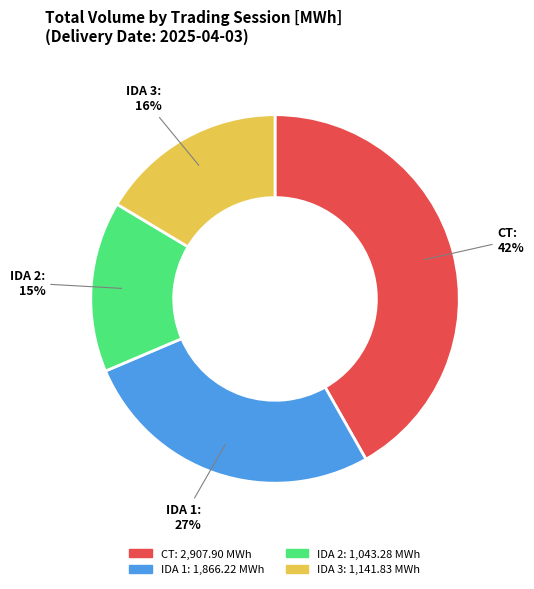

Do IDA 2 and IDA 3 together represent more than half of the pie?

No